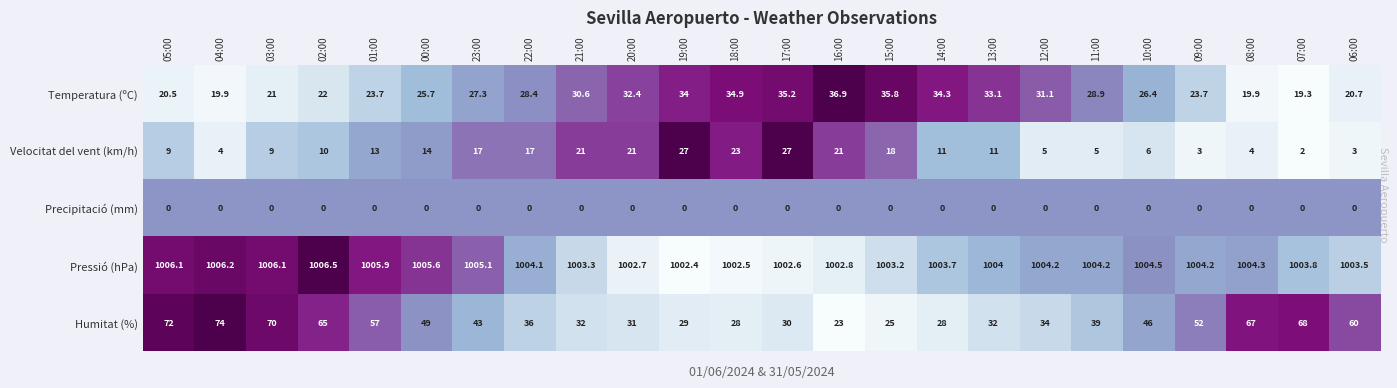

Which category has the highest value across all series?

02:00